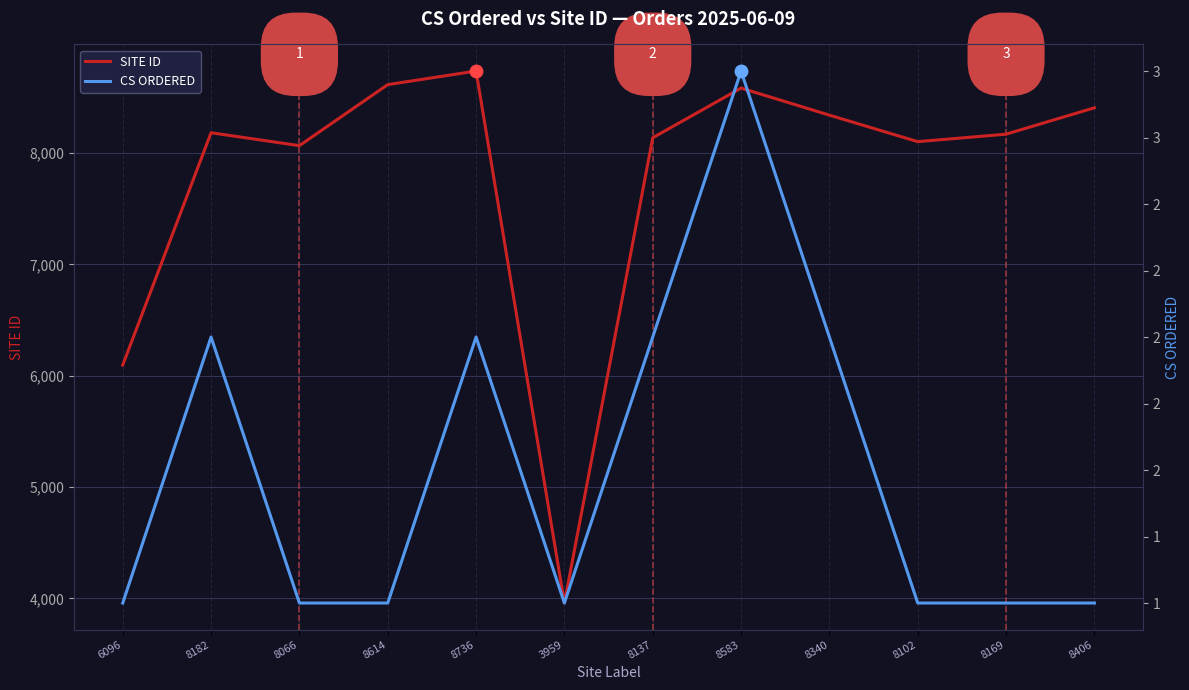

Reading right to left, what are all the values shown in this chart?

SITE ID: 8406=8406	8169=8169	8102=8102	8340=8340	8583=8583	8137=8137	3959=3959	8736=8736	8614=8614	8066=8066	8182=8182	6096=6096
CS ORDERED: 8406=1	8169=1	8102=1	8340=2	8583=3	8137=2	3959=1	8736=2	8614=1	8066=1	8182=2	6096=1